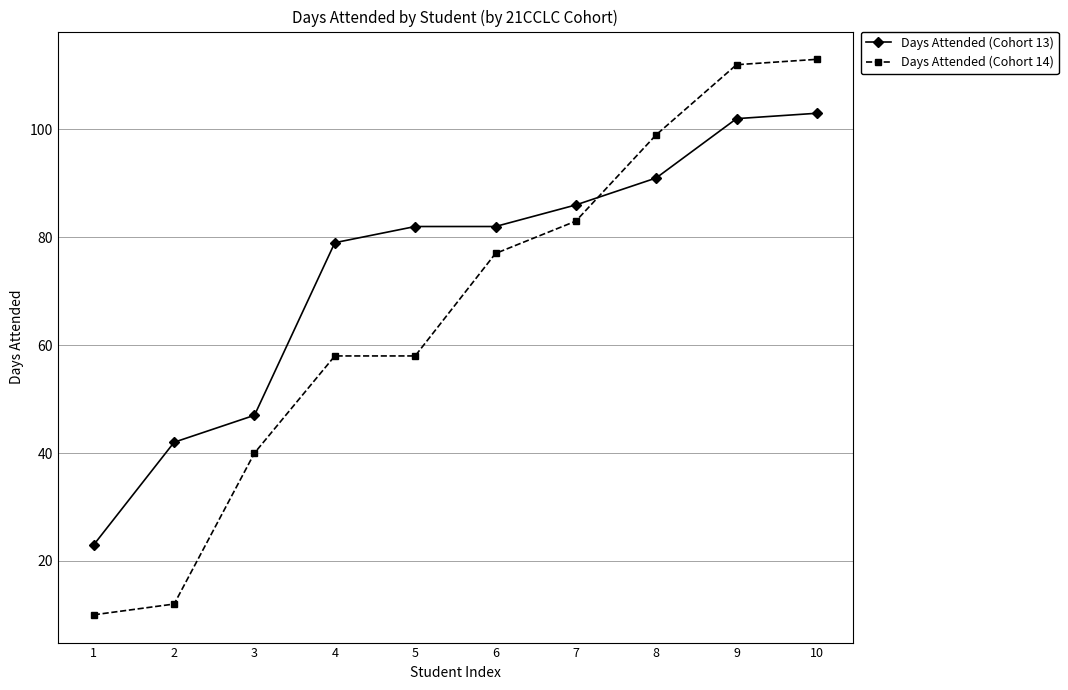

What is the sum of all Days Attended (Cohort 14) values?

662